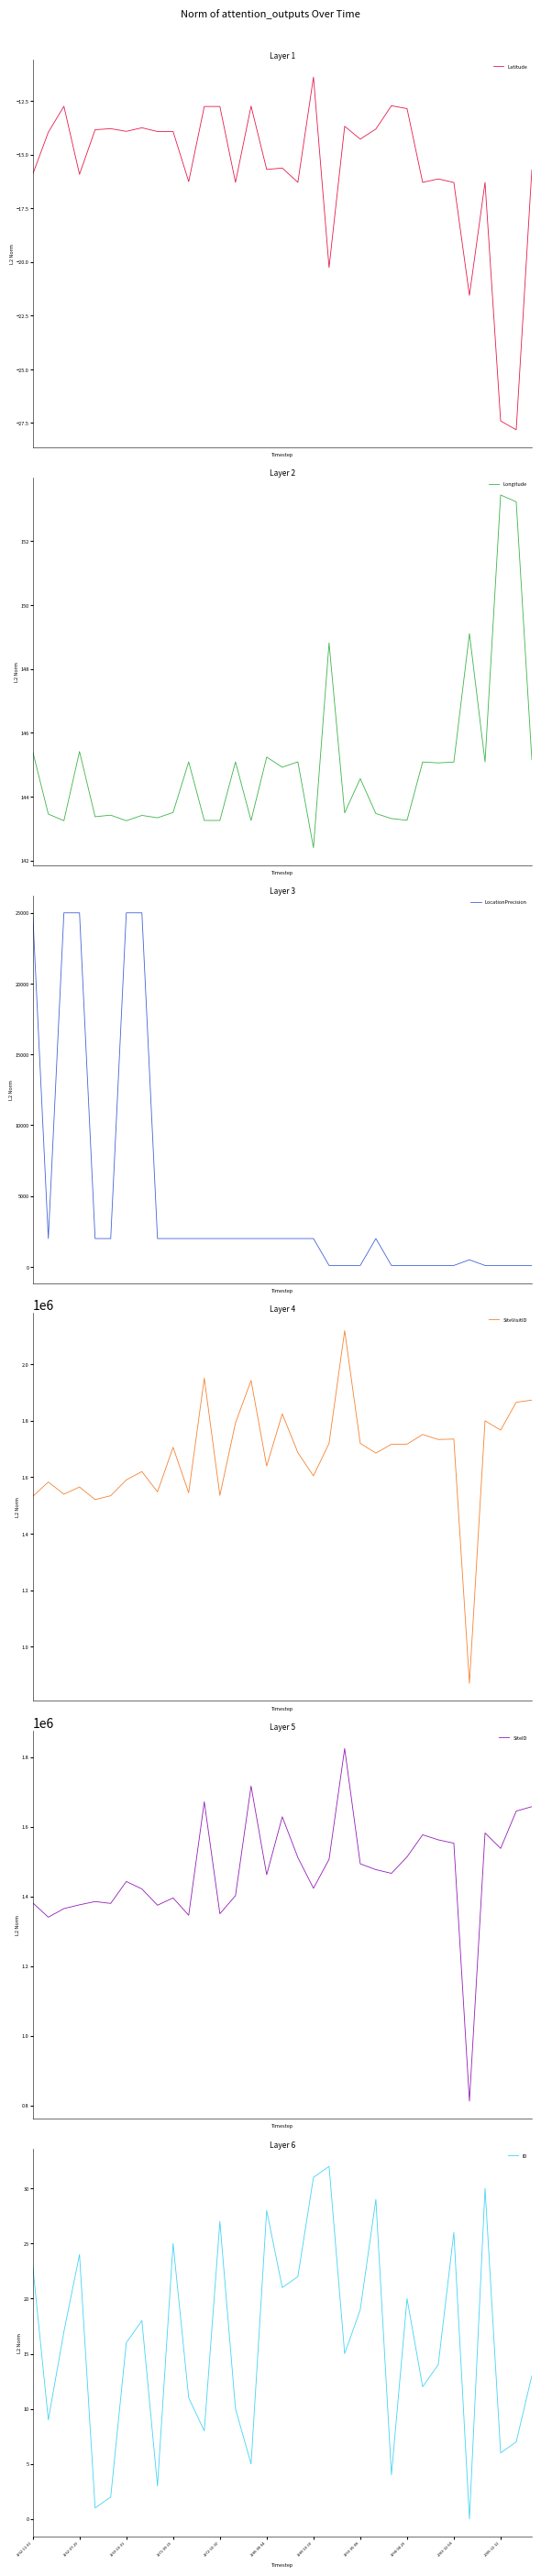

Does the chart display data point markers on the line(s)?

No